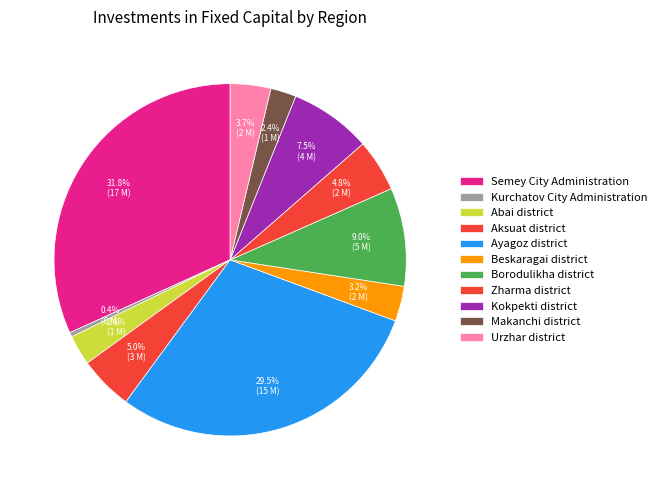

Which has a higher value, Beskaragai district or Aksuat district?

Aksuat district